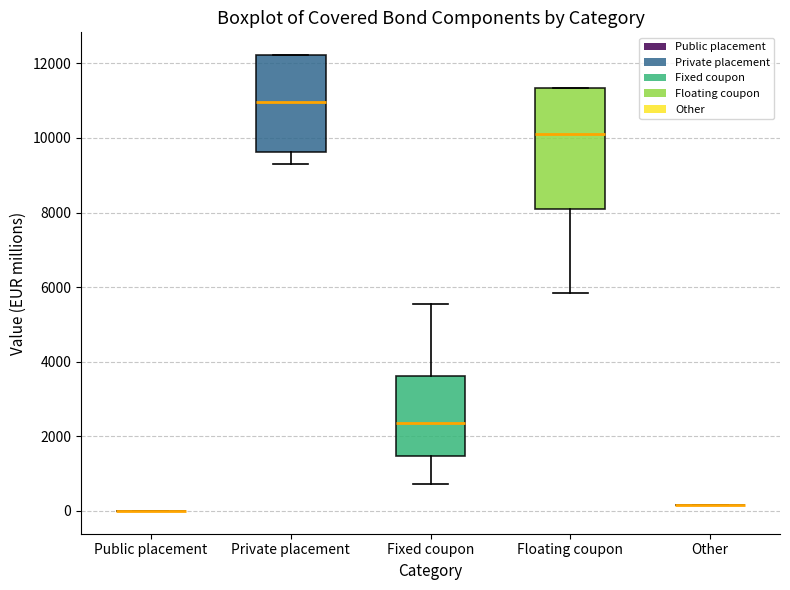

Which box is the tallest, from its lower edge to its upper edge?

Floating coupon